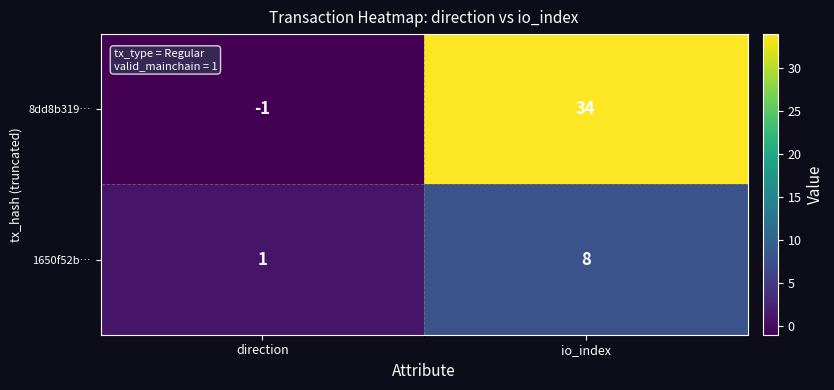

Is it true that 1650f52b… equals 5 at io_index?

False